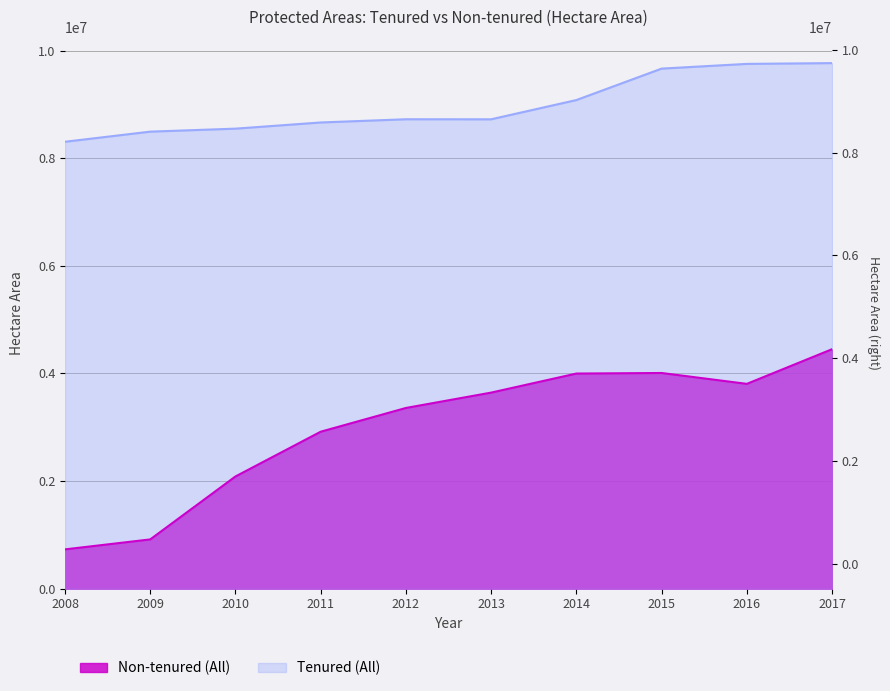

What is the difference between the maximum and minimum values in the Non-tenured (All) series?

3719635